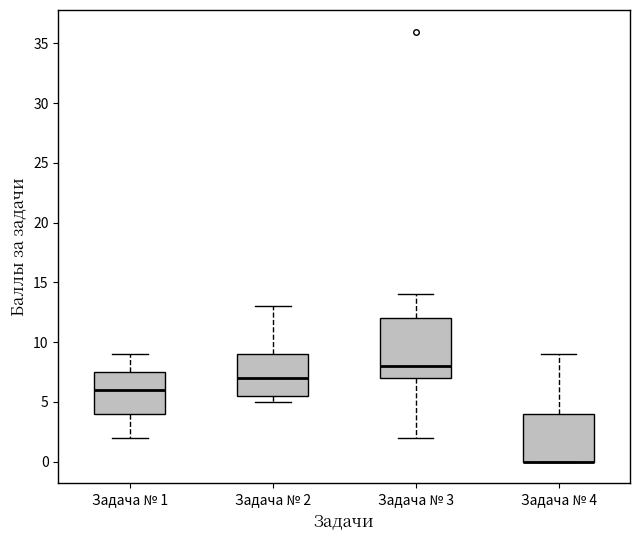

Where is the upper edge of the box for Задача № 4 on the y-axis? The values are not printed on the chart, so give them approximately, as read against the axis.

4.0